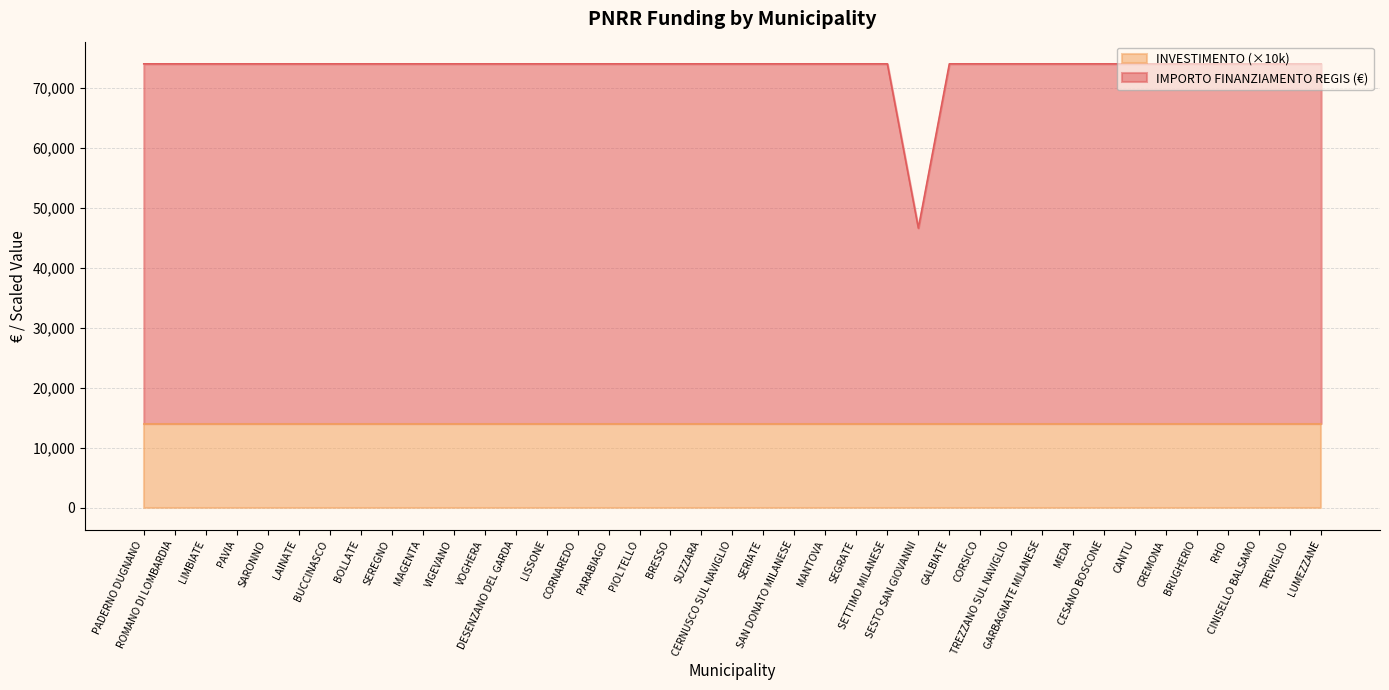

True or false: the data has more than 1 interior local peaks.

False